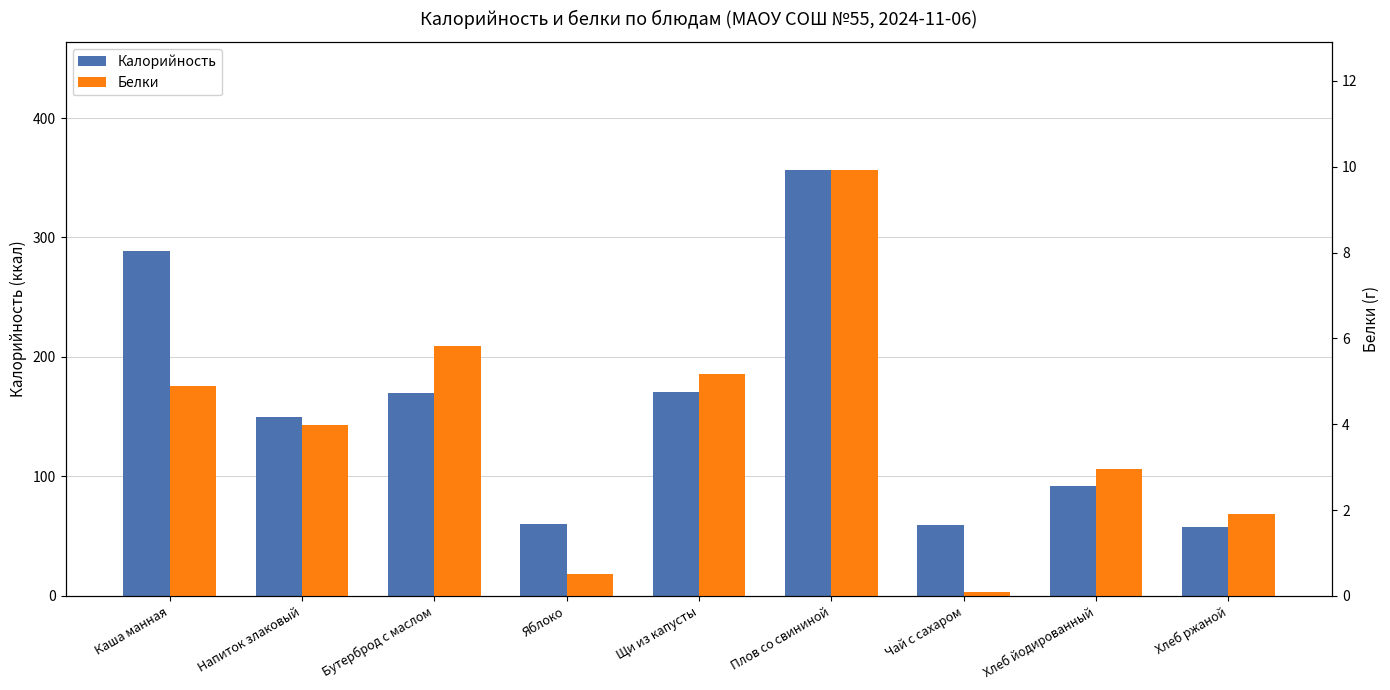

What is the label of the 4th bar from the left?

Яблоко